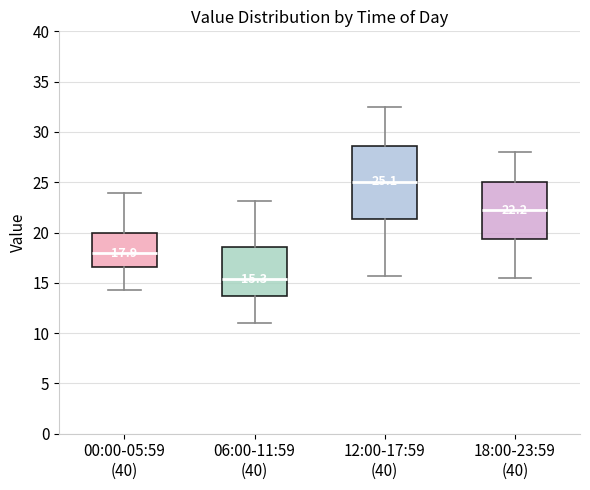

Which box has the lowest median line?

06:00-11:59 (40)